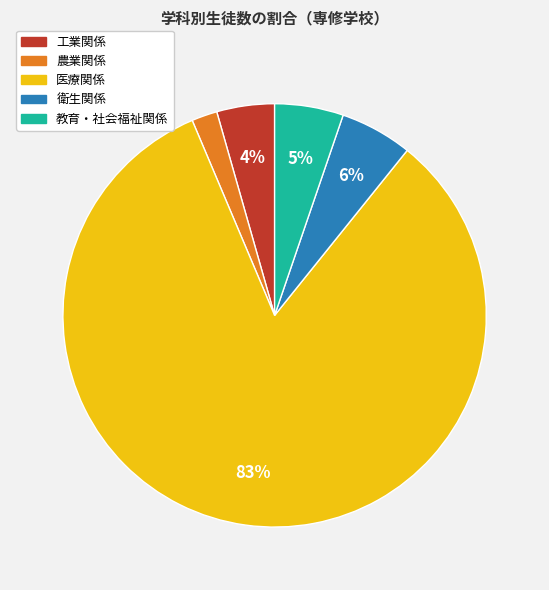

What percentage is the 医療関係 slice, to the nearest percent?

83%